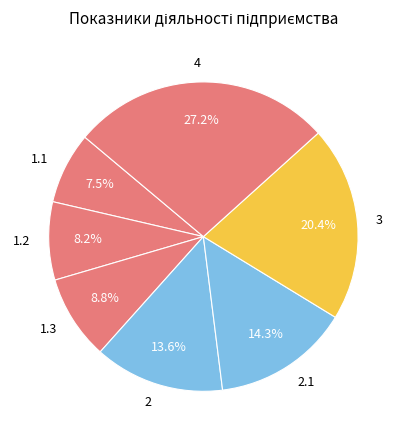

Count the number of slices in the pie.

7